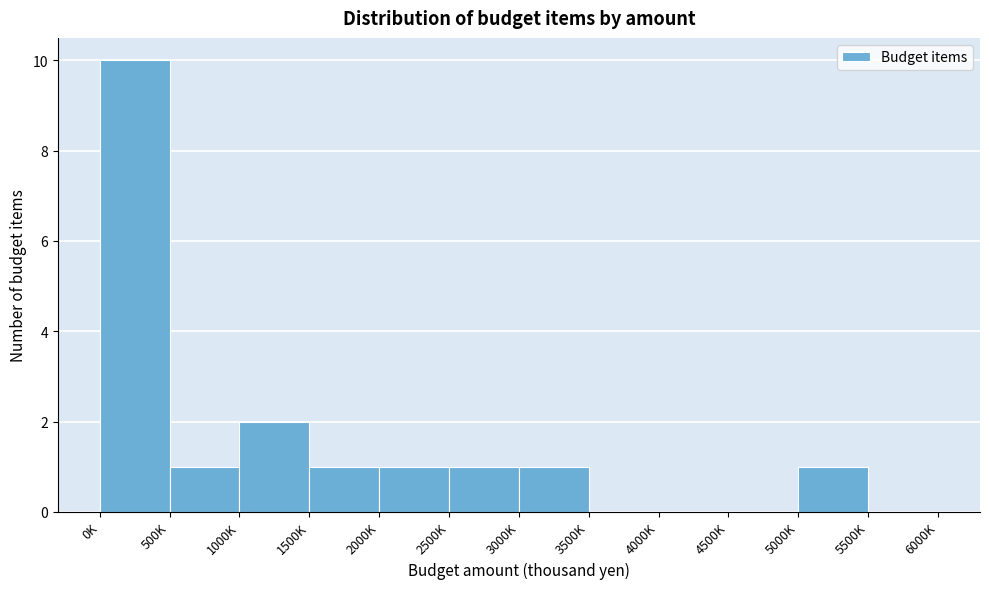

Reading left to right, transcribe all the data shown in this chart.

0K=10	500K=1	1000K=2	1500K=1	2000K=1	2500K=1	3000K=1	3500K=0	4000K=0	4500K=0	5000K=1	5500K=0